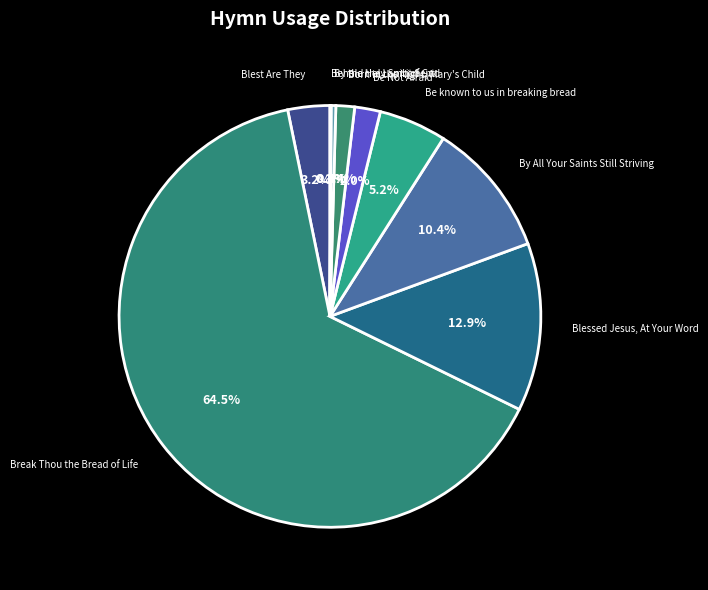

What percentage is NOT represented by Born in the Night, Mary's Child?

98.6%